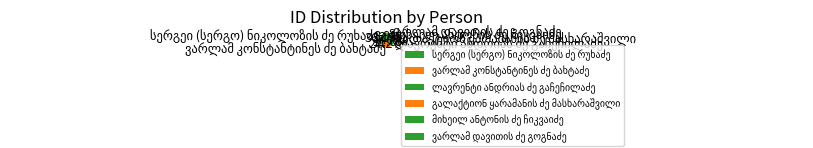

Is there a majority slice in this chart?

No